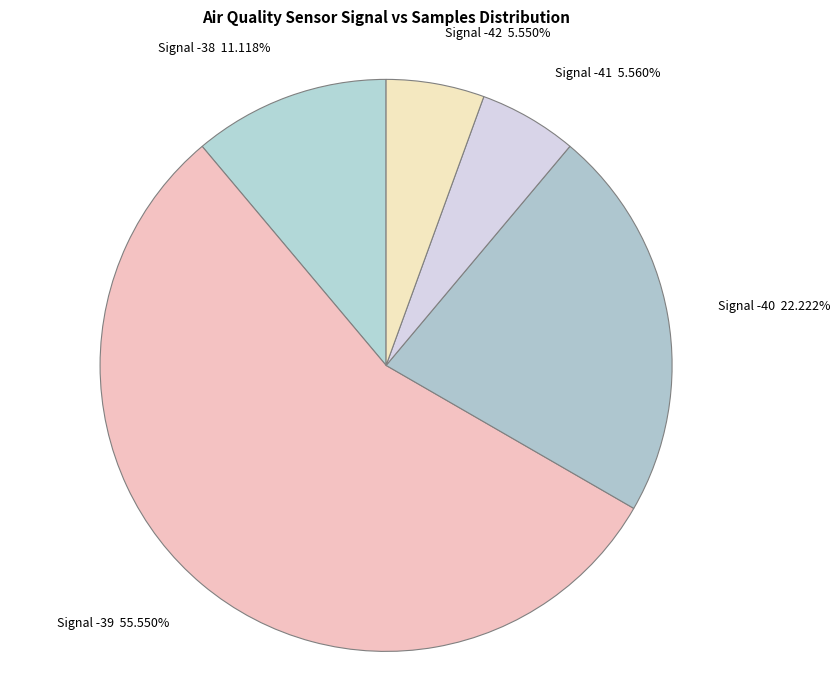

Which slice is the largest?

Signal -39 55.550%